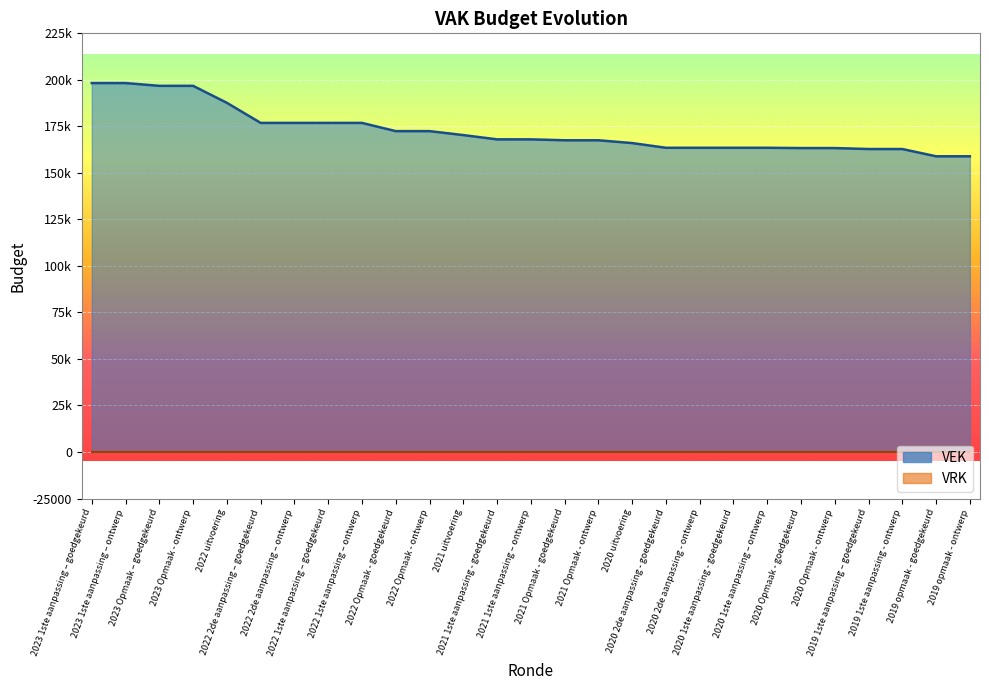

Rank the categories by value from highest to lowest.

2023 1ste aanpassing – goedgekeurd, 2023 1ste aanpassing – ontwerp, 2023 Opmaak – goedgekeurd, 2023 Opmaak - ontwerp, 2022 uitvoering, 2022 2de aanpassing – goedgekeurd, 2022 2de aanpassing – ontwerp, 2022 1ste aanpassing – goedgekeurd, 2022 1ste aanpassing – ontwerp, 2022 Opmaak - goedgekeurd, 2022 Opmaak - ontwerp, 2021 uitvoering, 2021 1ste aanpassing - goedgekeurd, 2021 1ste aanpassing – ontwerp, 2021 Opmaak - goedgekeurd, 2021 Opmaak - ontwerp, 2020 uitvoering, 2020 2de aanpassing - goedgekeurd, 2020 2de aanpassing - ontwerp, 2020 1ste aanpassing - goedgekeurd, 2020 1ste aanpassing – ontwerp, 2020 Opmaak - goedgekeurd, 2020 Opmaak - ontwerp, 2019 1ste aanpassing – goedgekeurd, 2019 1ste aanpassing - ontwerp, 2019 opmaak - goedgekeurd, 2019 opmaak - ontwerp